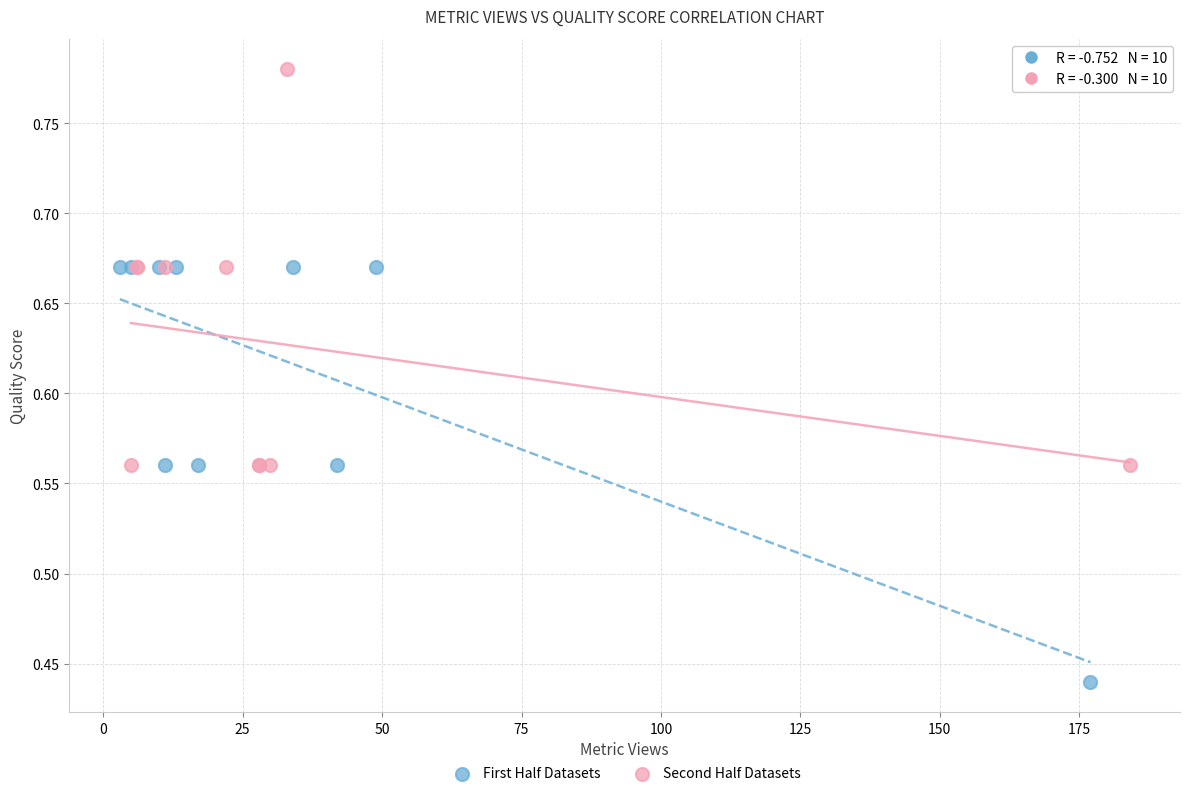

Which series reaches the minimum Y coordinate?

First Half Datasets